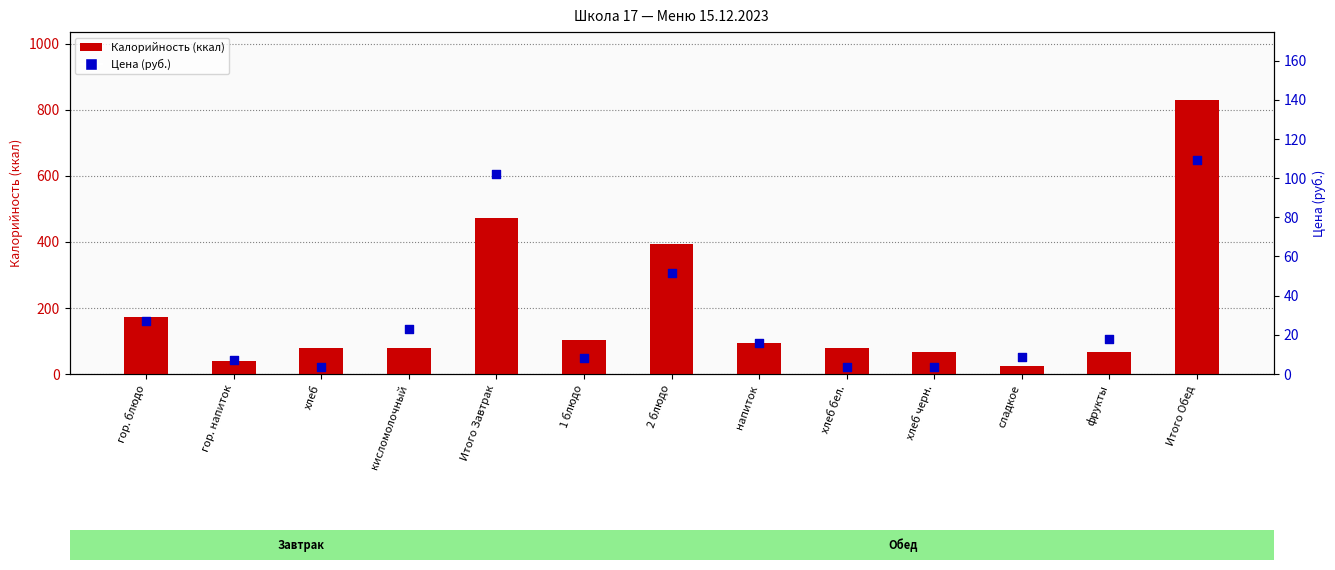

Which series has the largest total across all categories?

Калорийность